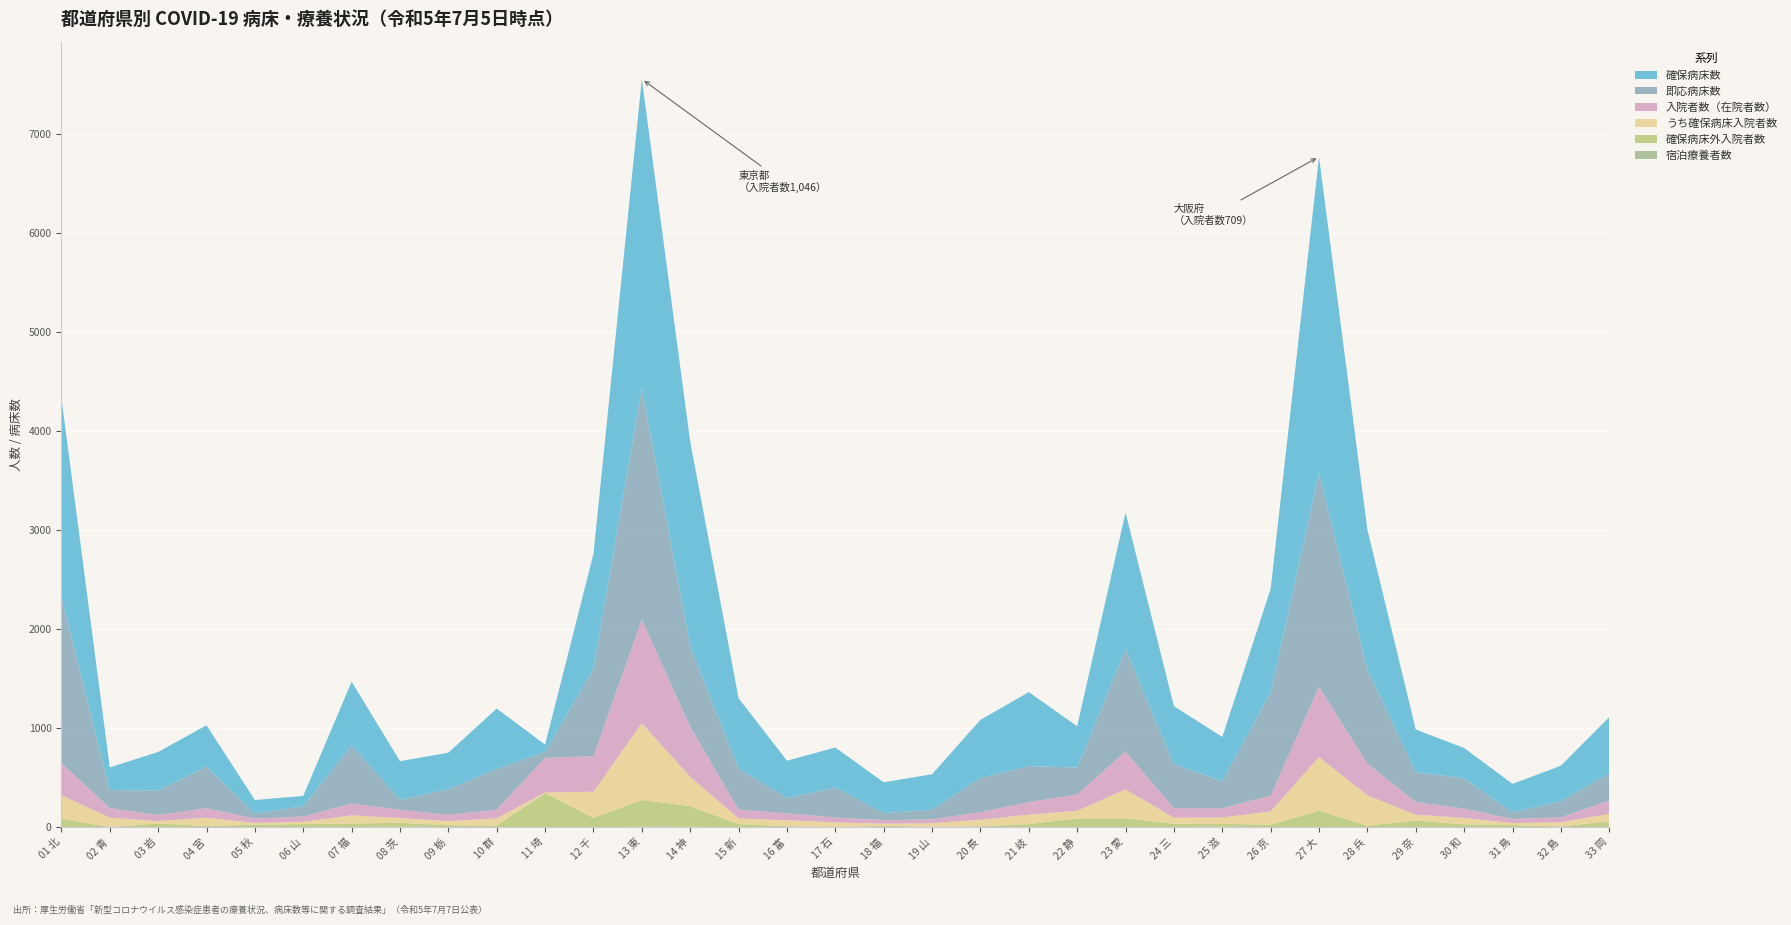

Reading left to right, extract all data points from this chart.

入院者数（在院者数）: 324	97	62	96	44	54	120	85	62	89	349	359	1046	505	89	70	49	36	40	76	127	166	382	96	92	159	709	322	127	94	42	50	135
うち確保病床入院者数: 238	96	24	84	18	22	82	49	42	71	7	264	775	296	56	60	48	22	36	67	95	77	291	61	65	133	542	306	60	64	21	42	74
確保病床外入院者数: 86	1	38	12	26	32	38	36	20	18	342	95	271	209	33	10	1	14	4	9	32	89	91	35	27	26	167	16	67	30	21	8	61
宿泊療養者数: 0	0	0	0	0	0	0	8	0	0	2	0	5	4	0	0	0	0	0	0	0	0	0	0	7	0	0	0	0	0	0	0	0
即応病床数: 1680	181	248	419	52	104	588	100	260	410	61	884	2340	818	417	153	304	71	96	345	363	271	1035	447	275	1045	2160	953	301	306	67	162	275
確保病床数: 2006	229	388	419	135	104	642	389	369	611	73	1159	3119	2062	708	379	403	311	359	587	748	417	1379	583	446	1045	3193	1408	432	306	287	359	567